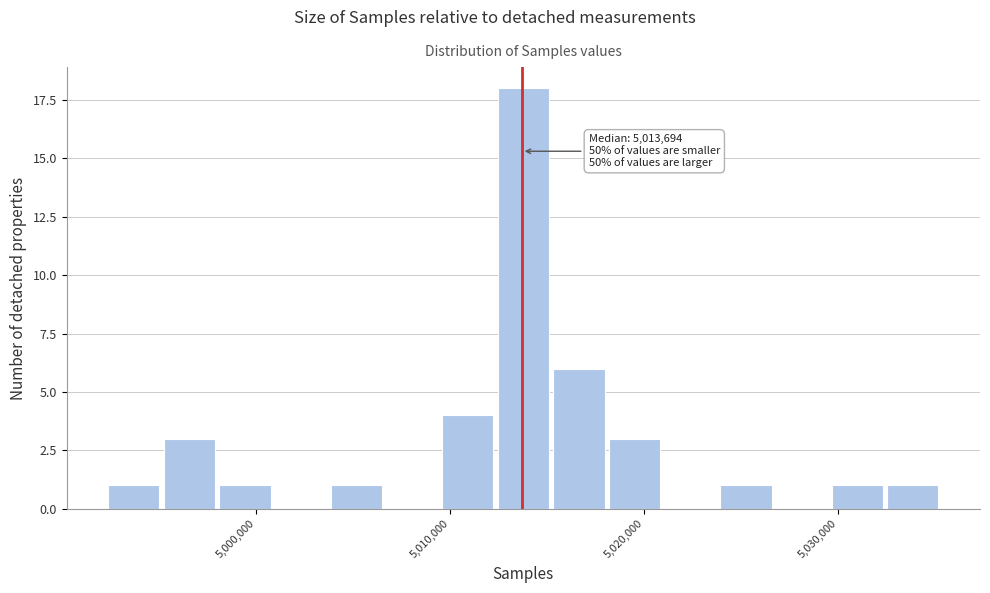

Read against the x-axis, roughly where is the centre of the tallest bar?

5014000